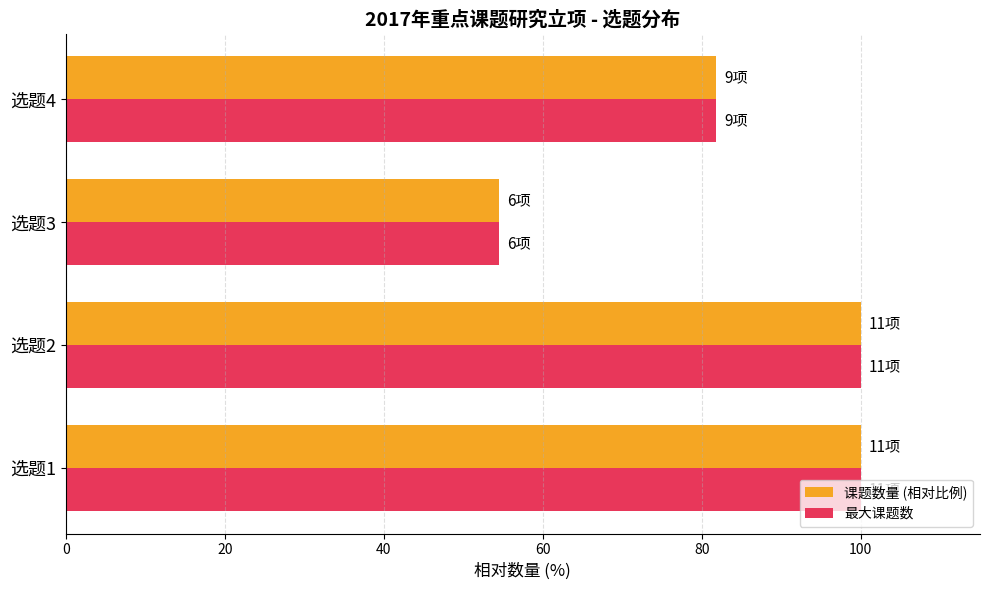

What is the difference between the maximum and minimum values in the 最大课题数 series?

45.5